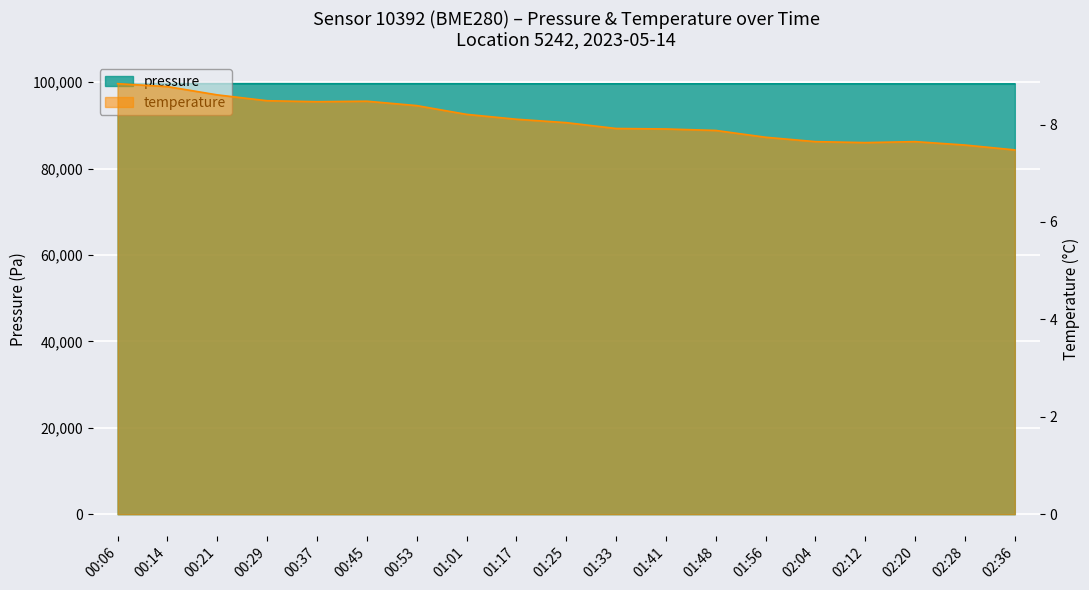

True or false: temperature and pressure cross at least once.

False